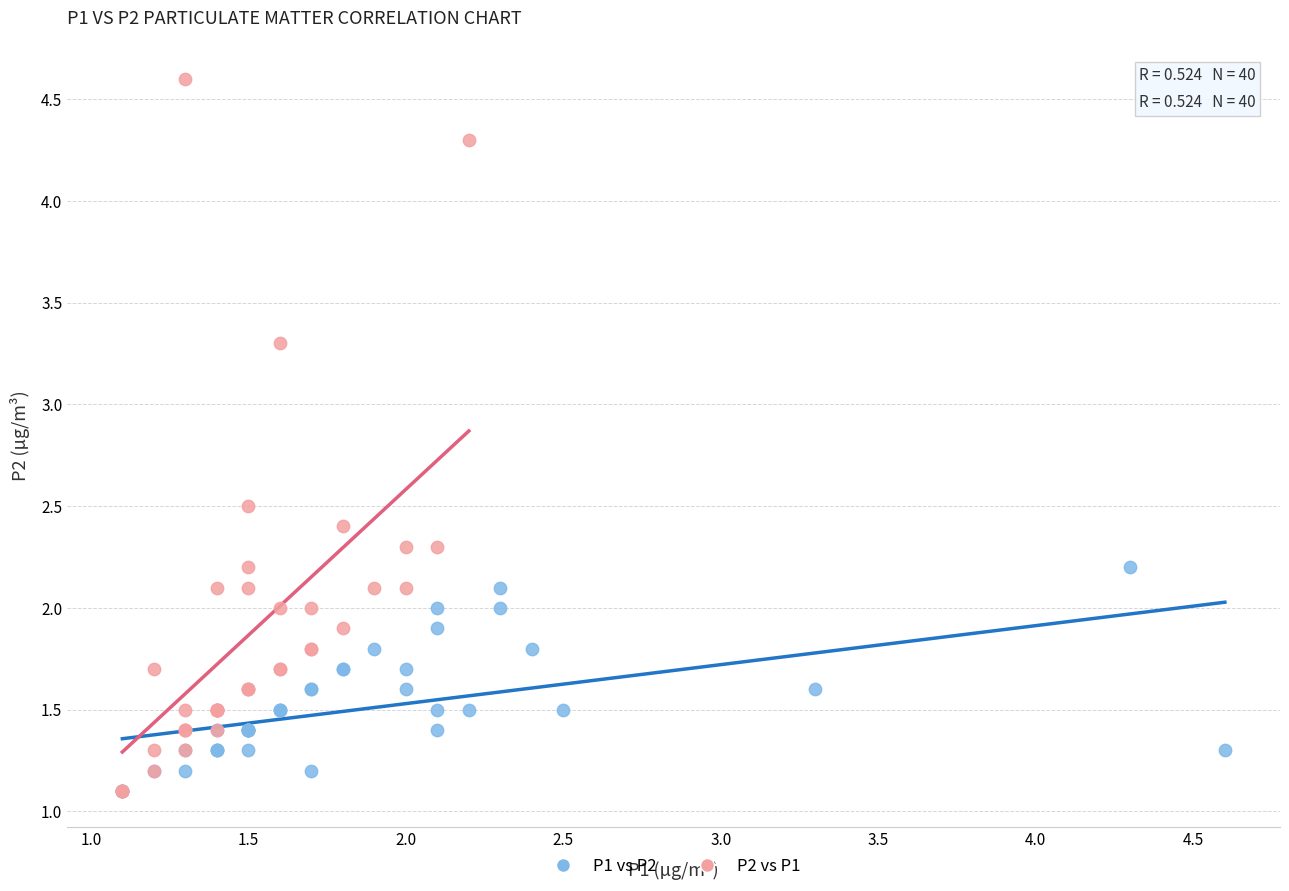

Which series reaches the maximum Y coordinate?

P2 vs P1